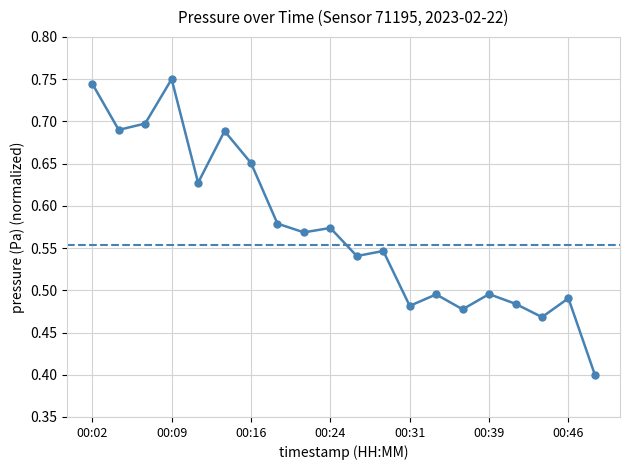

Count the values in the range 0 to 1.

20